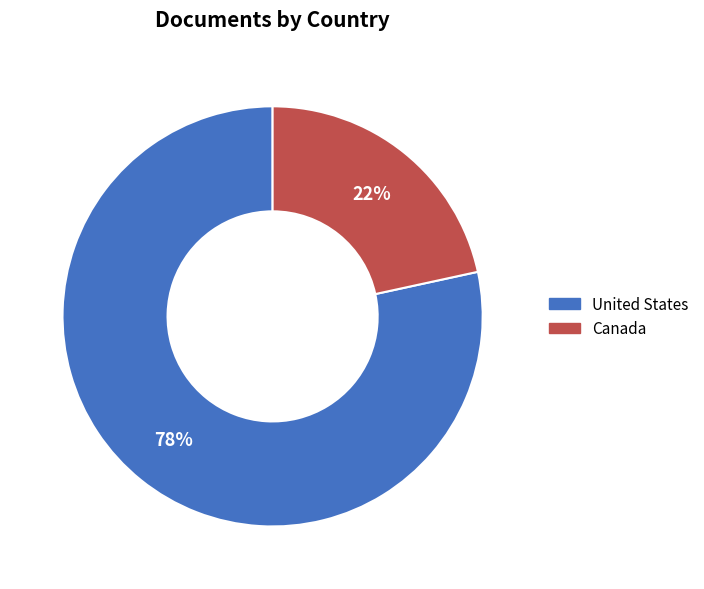

To the nearest percent, what percentage of the pie is United States?

78%